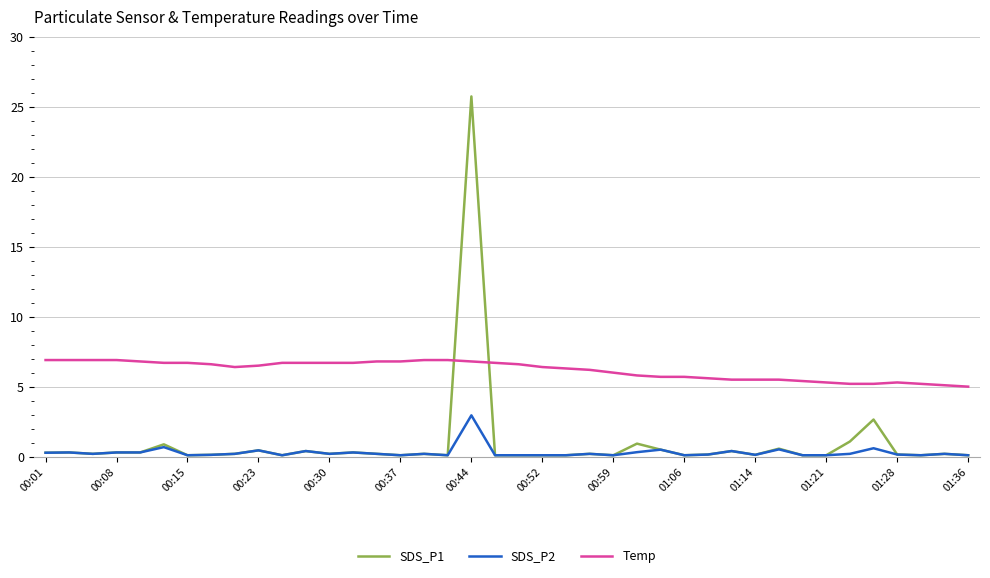

True or false: Temp and SDS_P1 intersect in this chart.

True